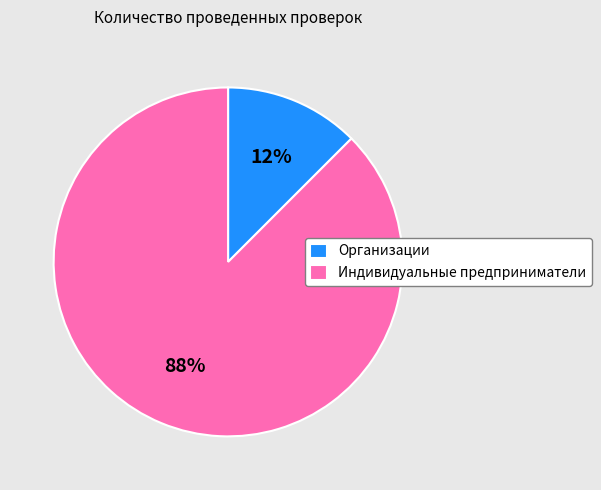

Is it true that Организации is 26% of the pie?

False